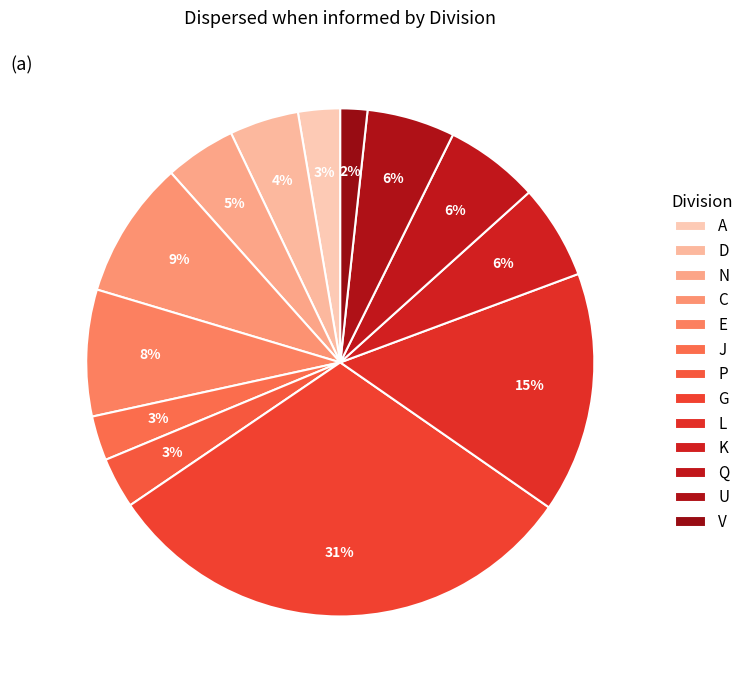

Is it true that L is 15% of the pie?

True